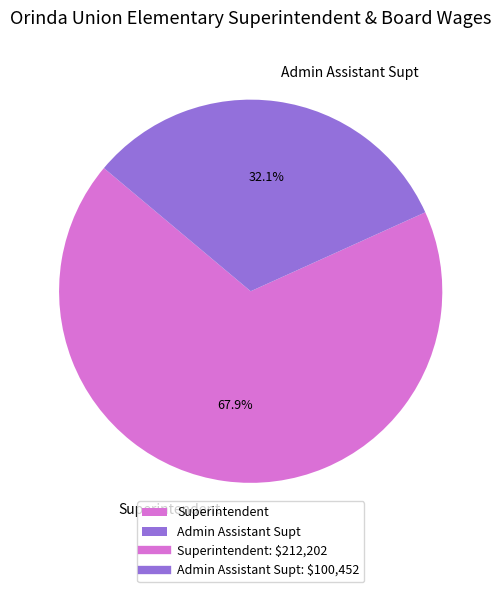

Count the number of slices in the pie.

2